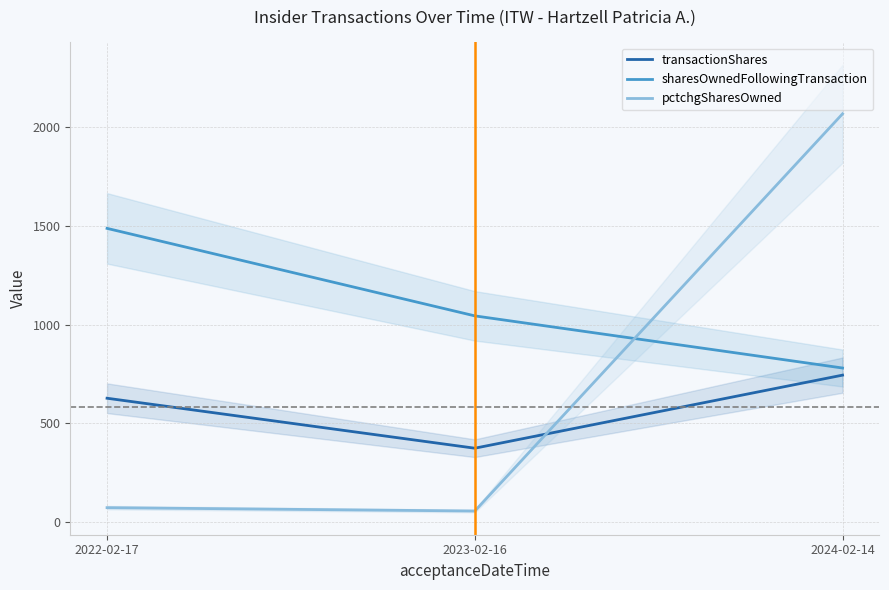

Rank the categories by transactionShares value from highest to lowest.

2024-02-14, 2022-02-17, 2023-02-16